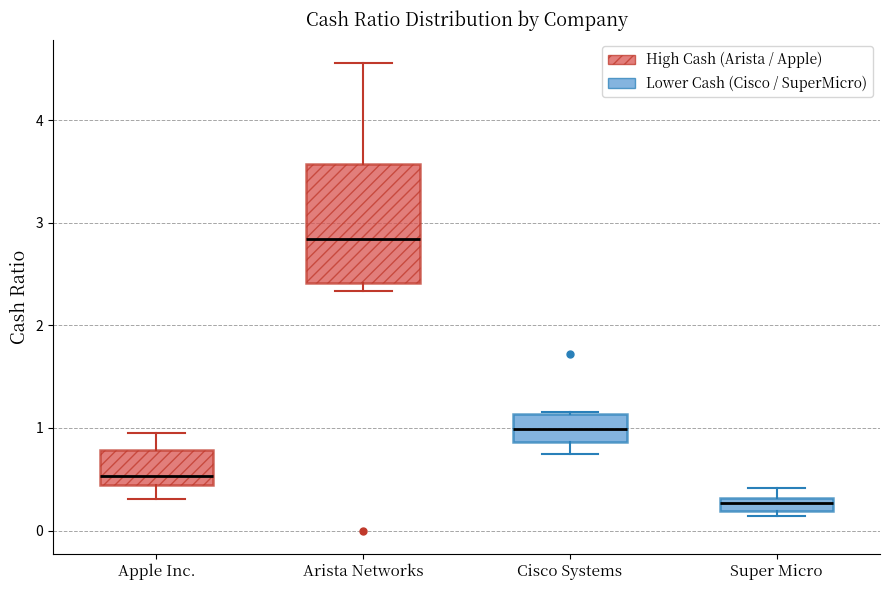

Which box has the highest median line?

Arista Networks